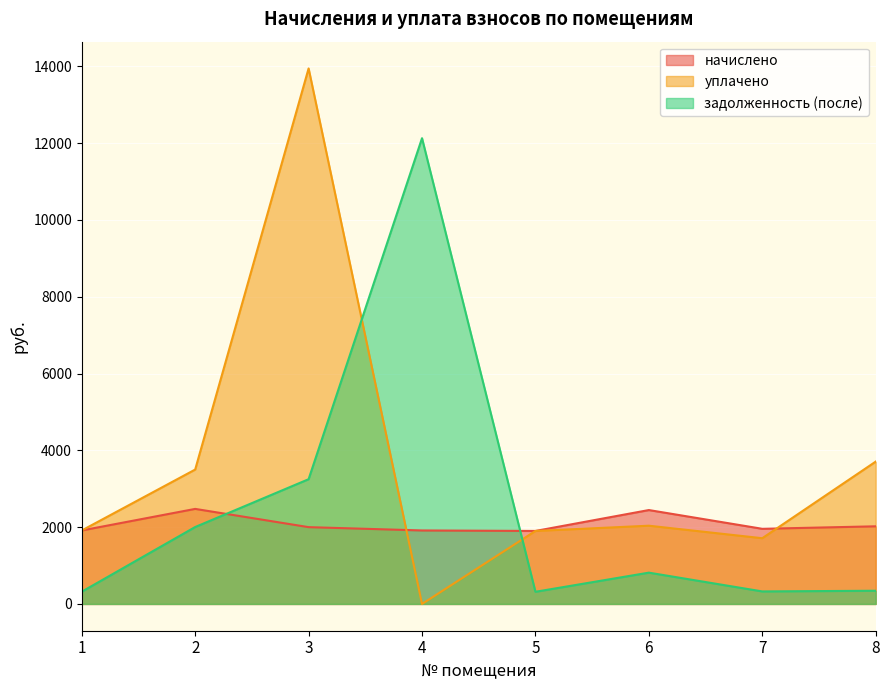

Which series ends up on top after the final intersection of задолженность (после) and уплачено?

уплачено